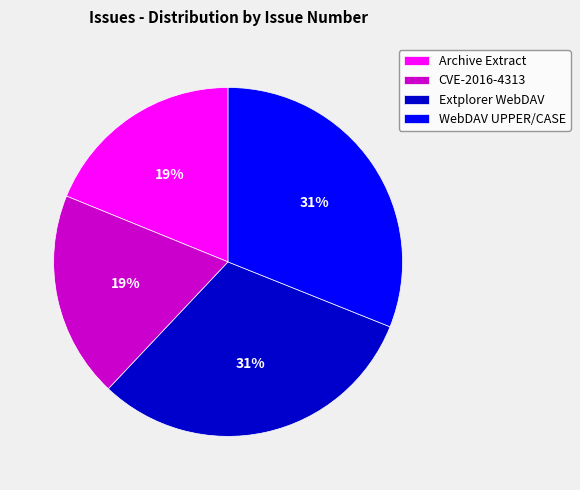

To the nearest percent, what is the combined percentage of Extplorer WebDAV and CVE-2016-4313?

50%